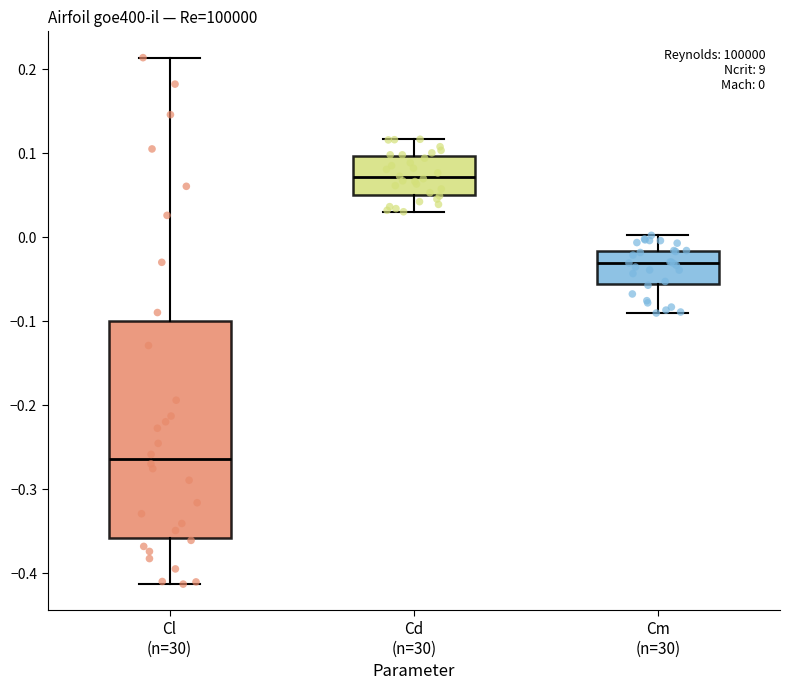

Which box's median line is the lowest?

Cl (n=30)